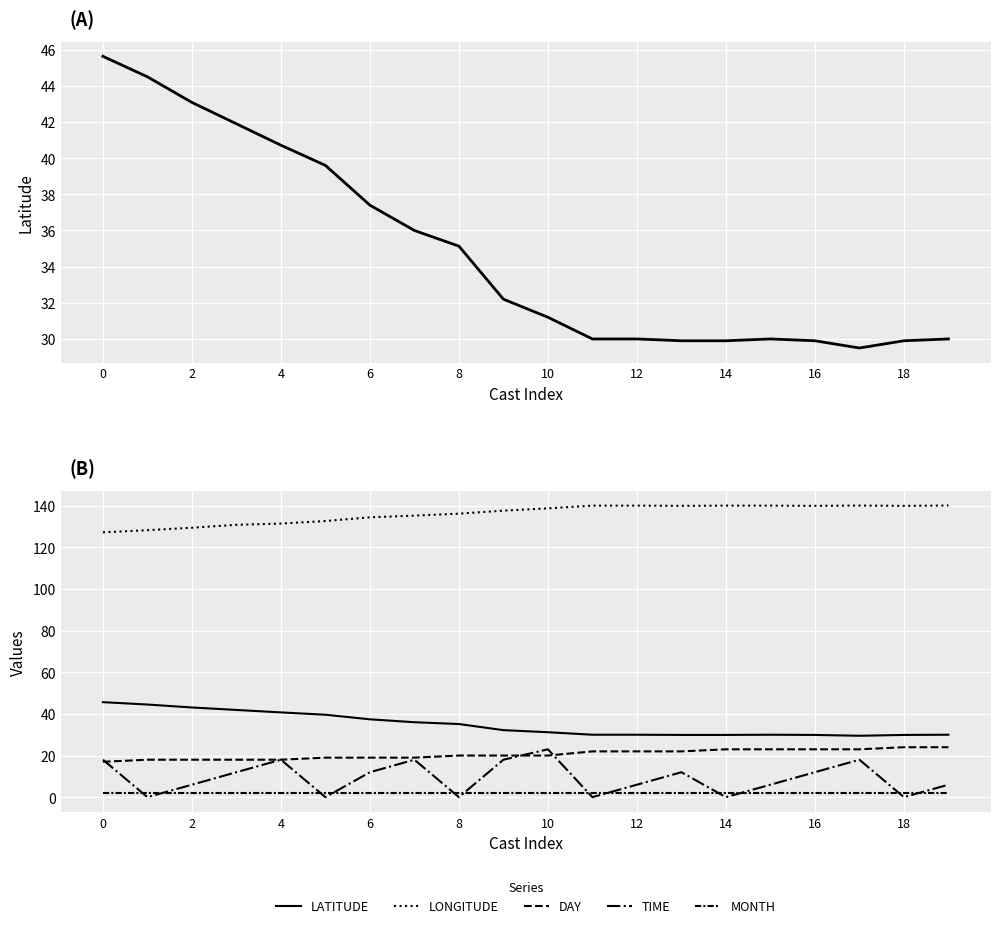

What is the label of the 17th point from the left?

16